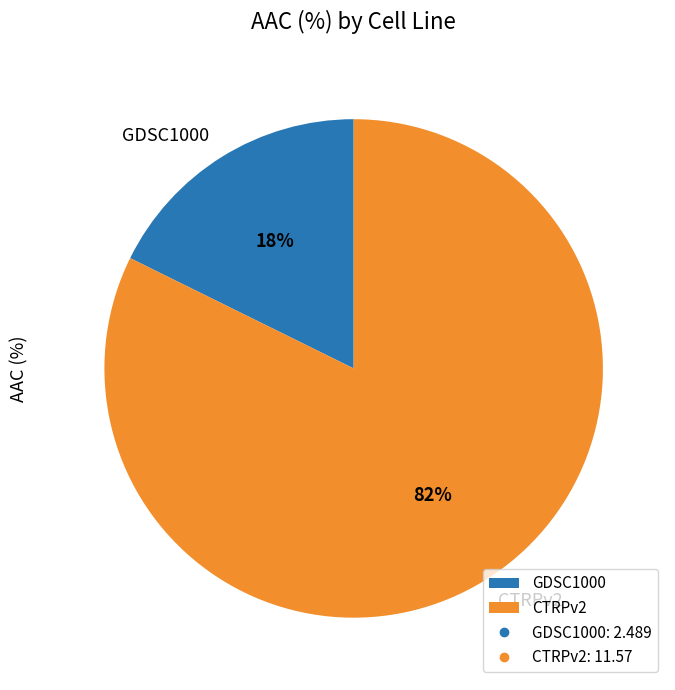

What is the ratio of the value at GDSC1000 to the value at CTRPv2?

0.2